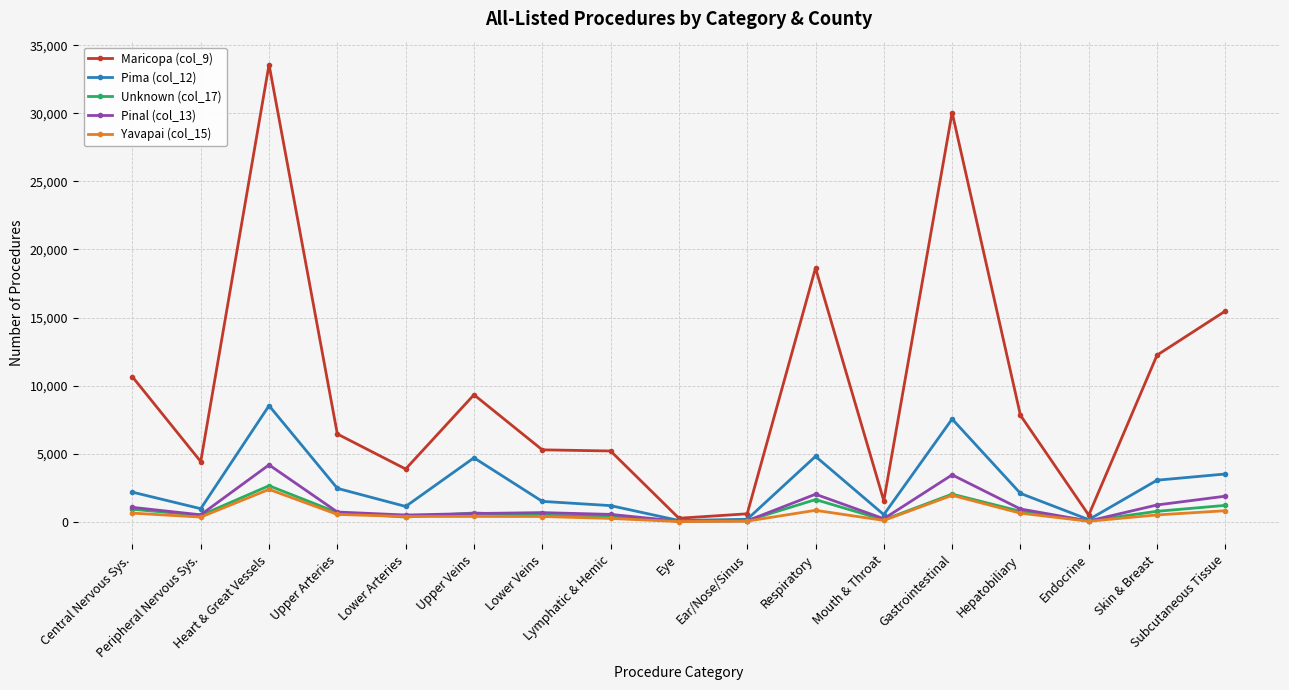

At which label does Maricopa (col_9) first exceed 6442?

Central Nervous Sys.